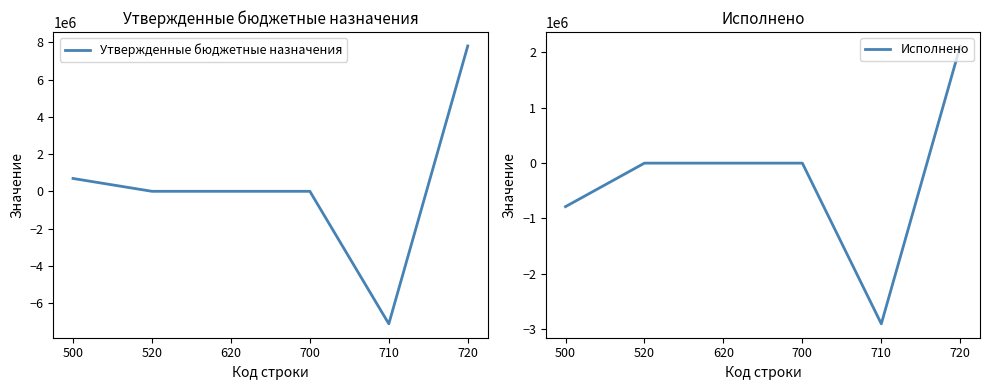

How many distinct data groups are displayed?

2